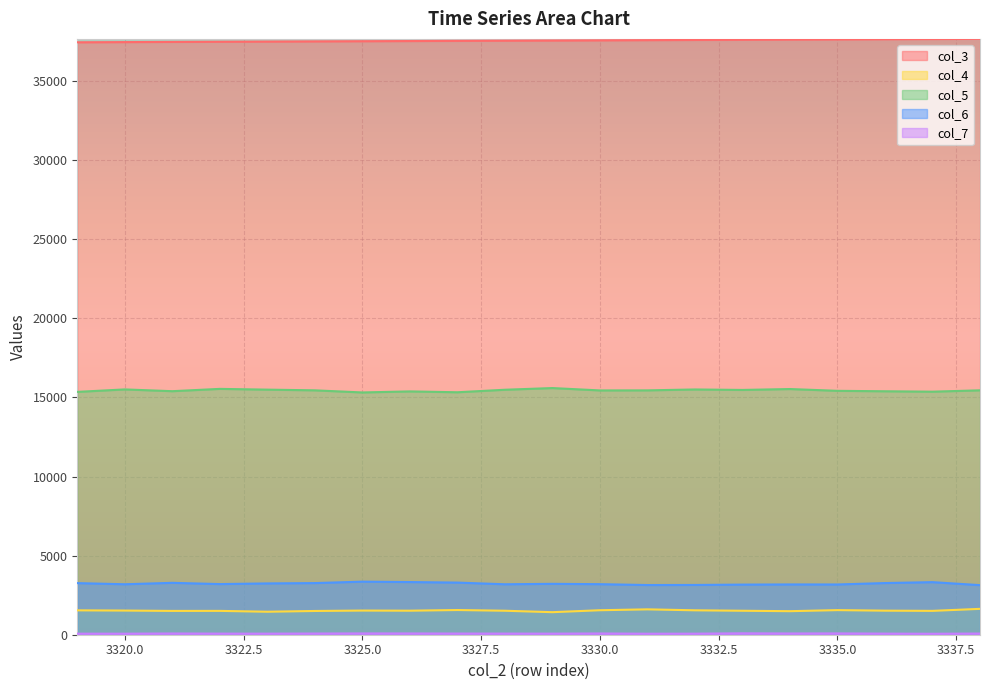

What is the minimum value shown in the chart?

61